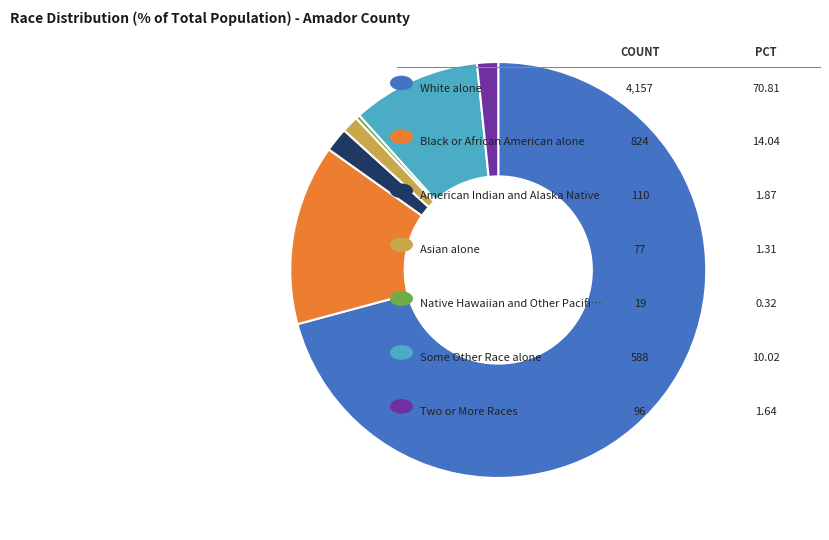

Is there a majority slice in this chart?

Yes